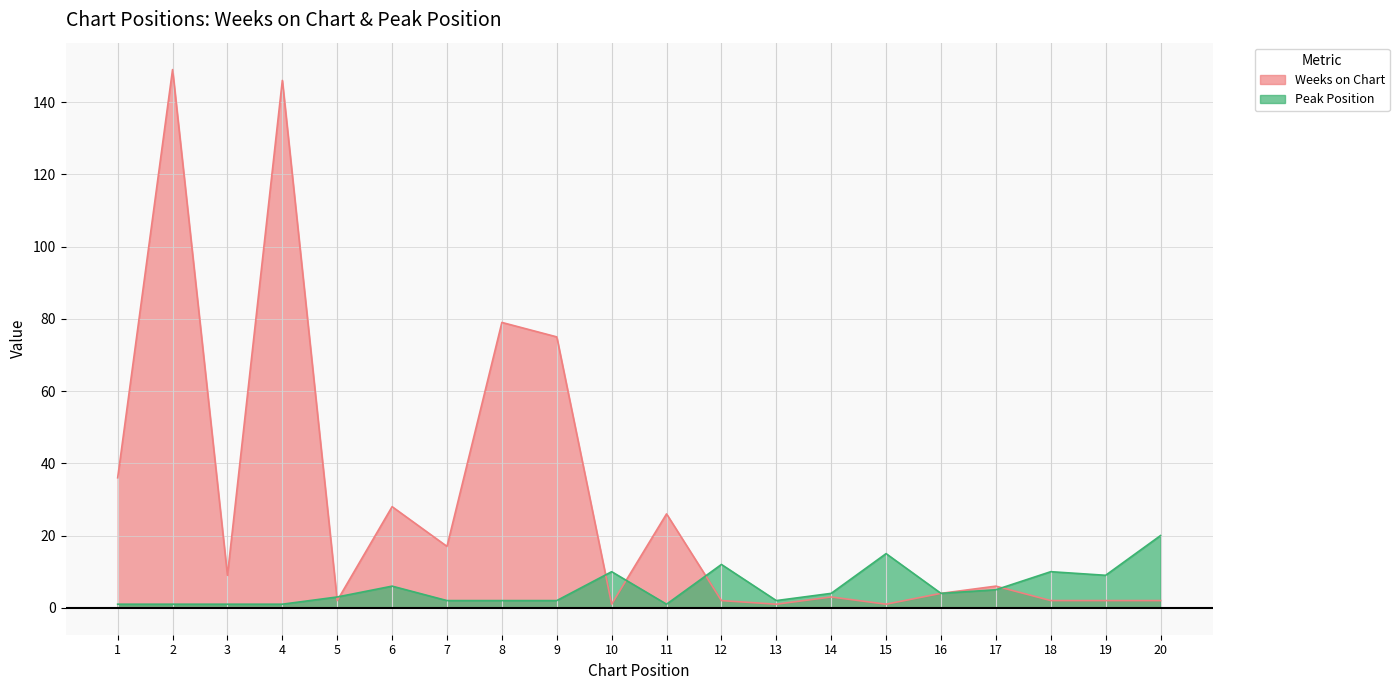

What is the maximum value shown in the chart?

149